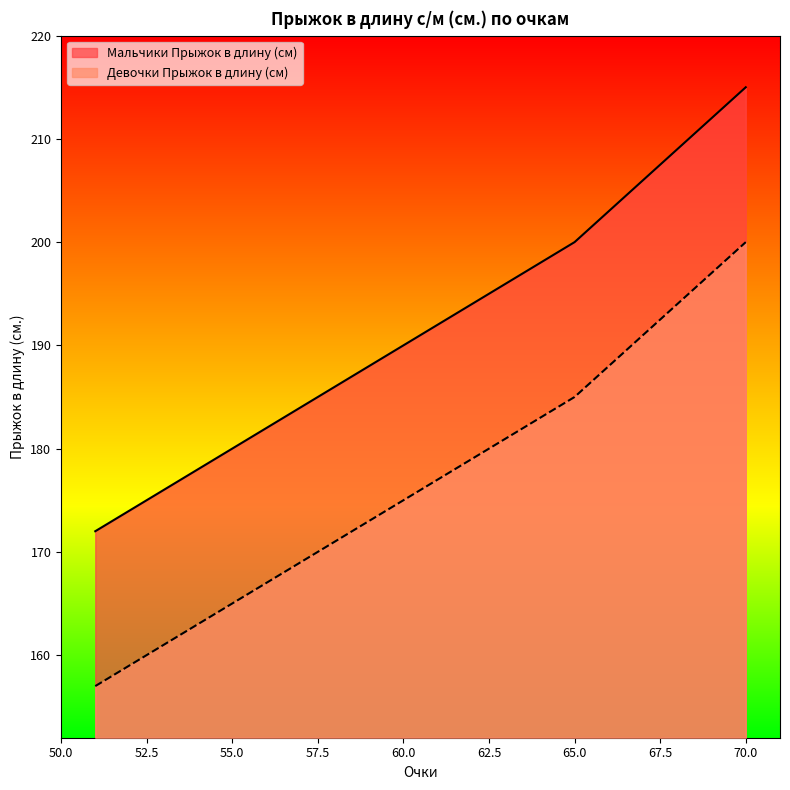

What is the difference between the highest and lowest values at 55.0?

15